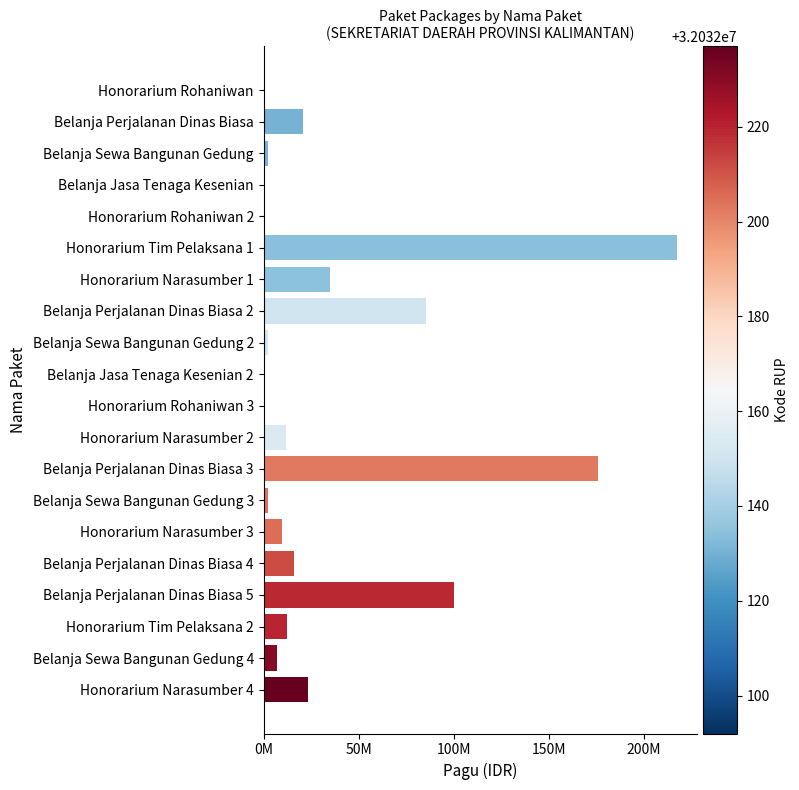

What is the smallest value displayed?

400000